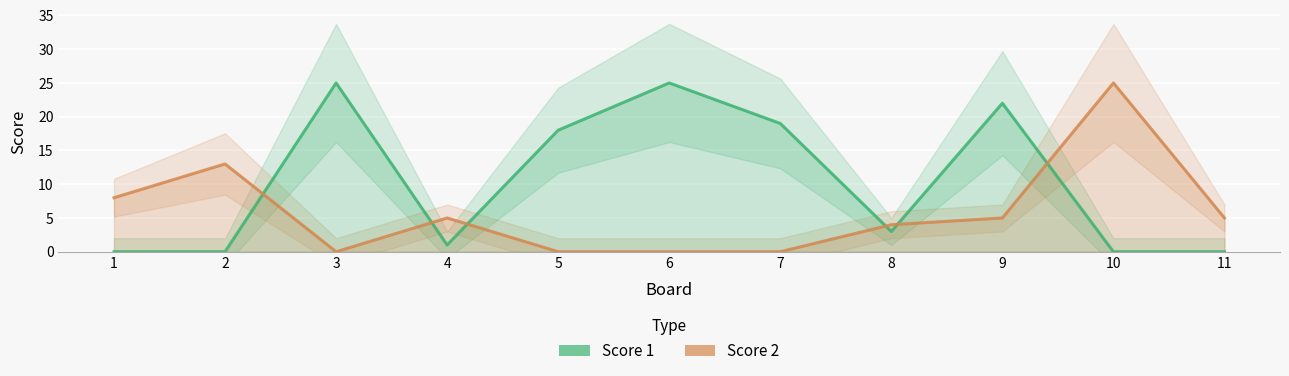

Rank the series by their average value, from highest to lowest.

Score 1, Score 2